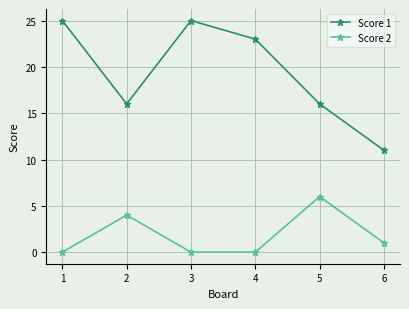

At which category does Score 2 reach its first local peak?

2